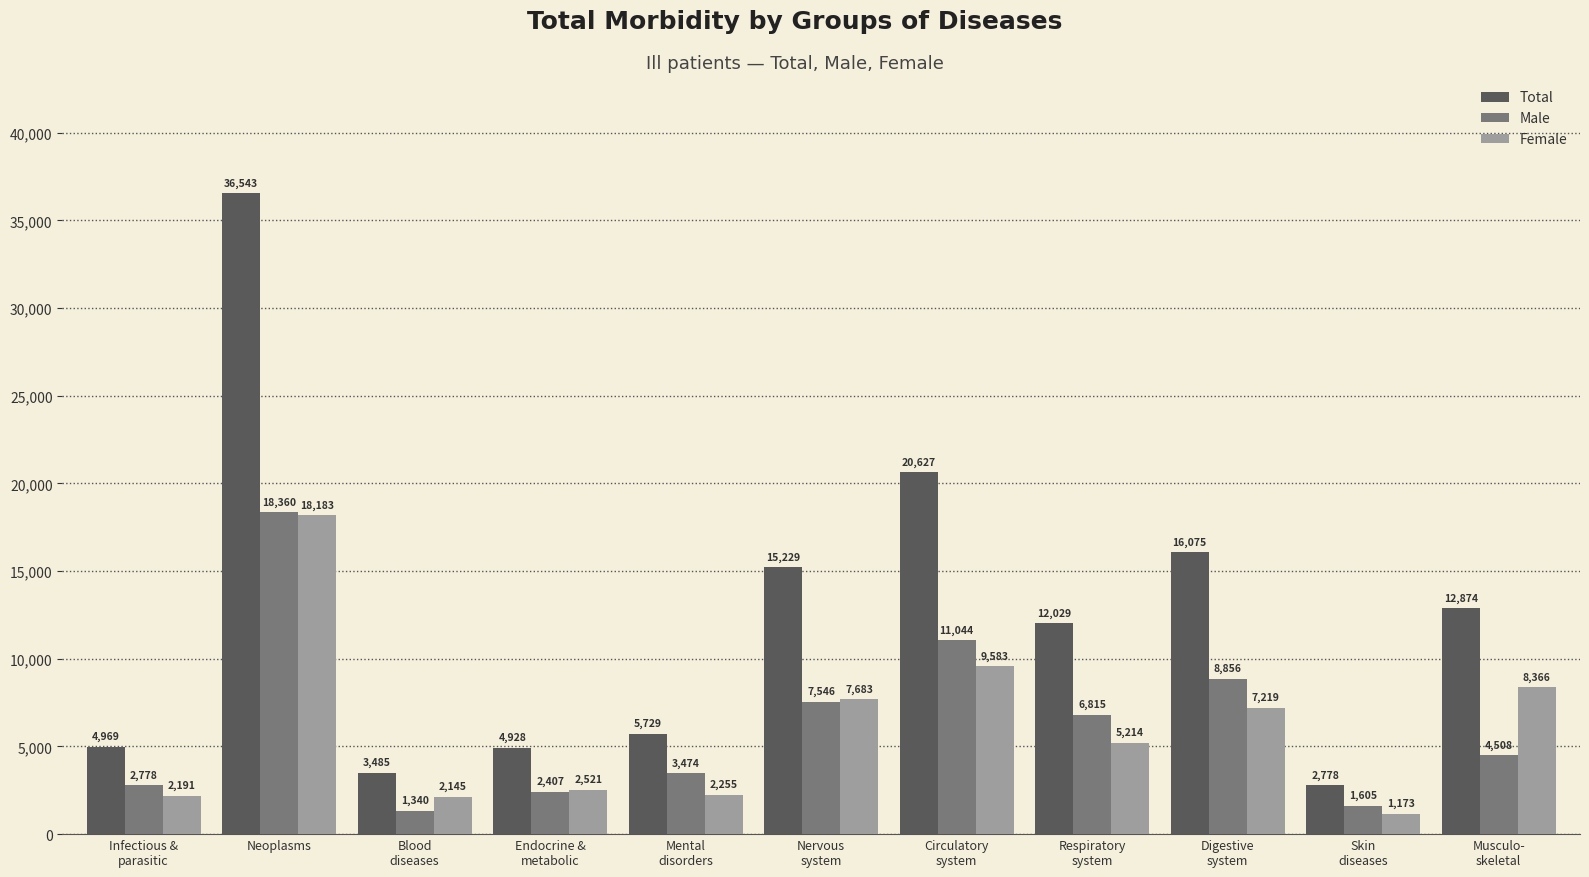

What are all the series names shown in the legend?

Total, Male, Female